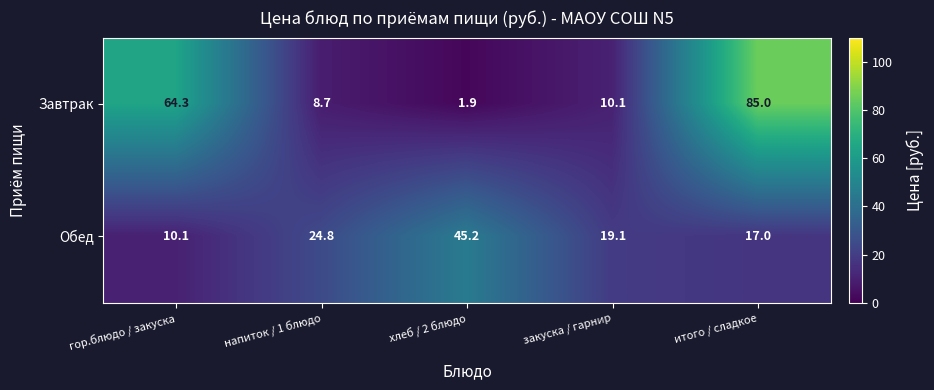

The Обед series shows 24.8 at напиток / 1 блюдо. True or false?

True